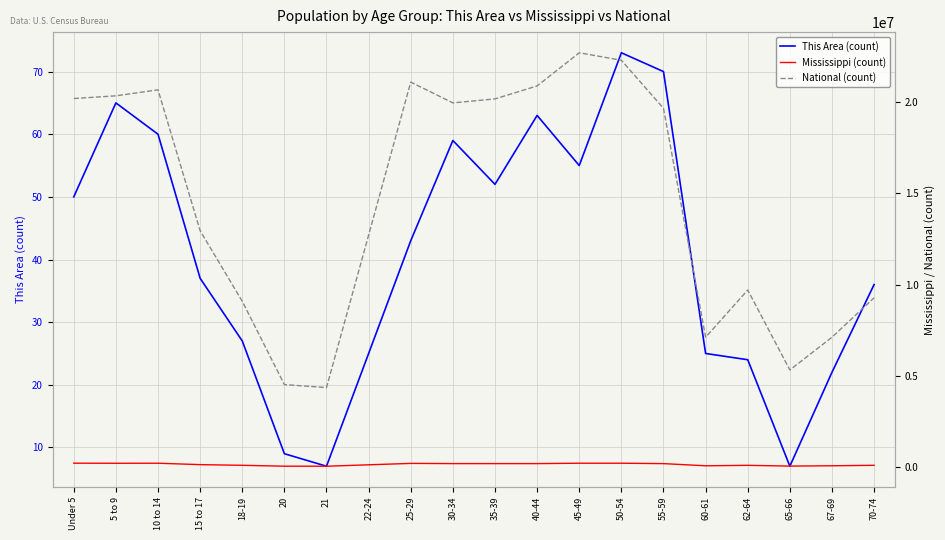

True or false: Mississippi (count) has more than 1 interior local peaks.

True